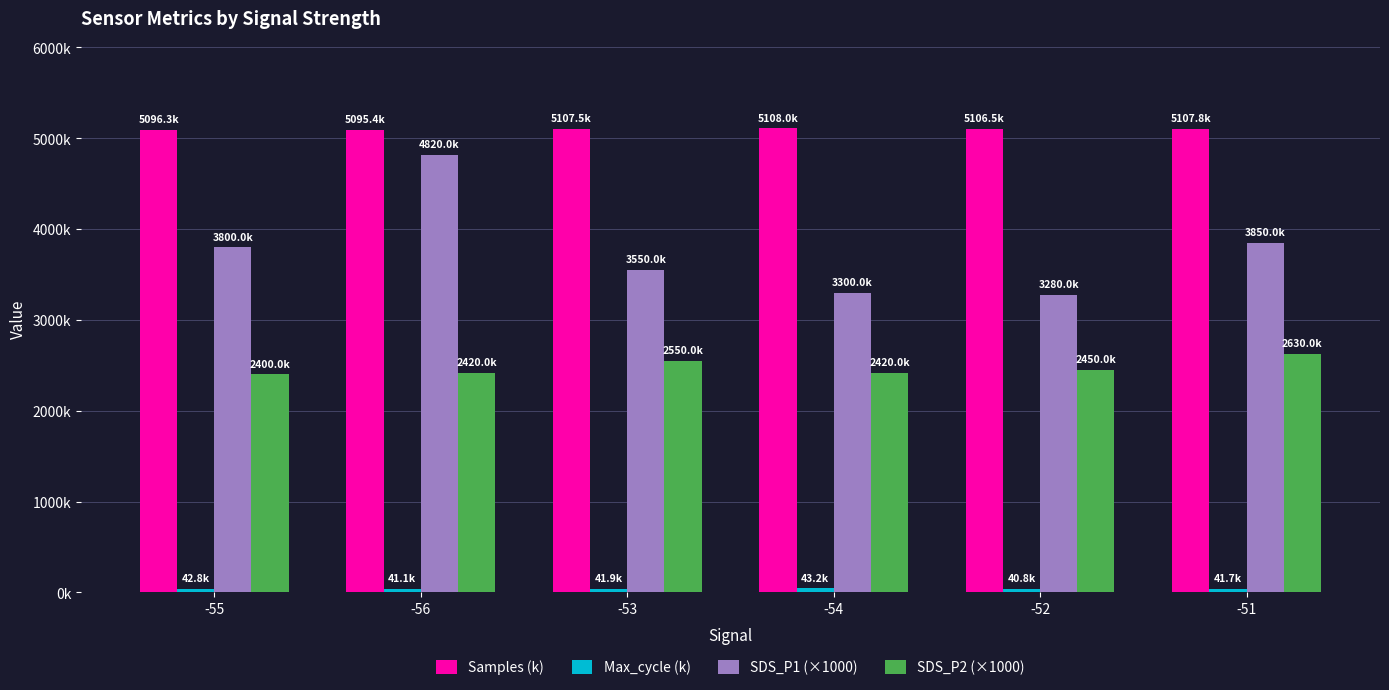

Are the bars grouped side by side (vs. stacked)?

Yes